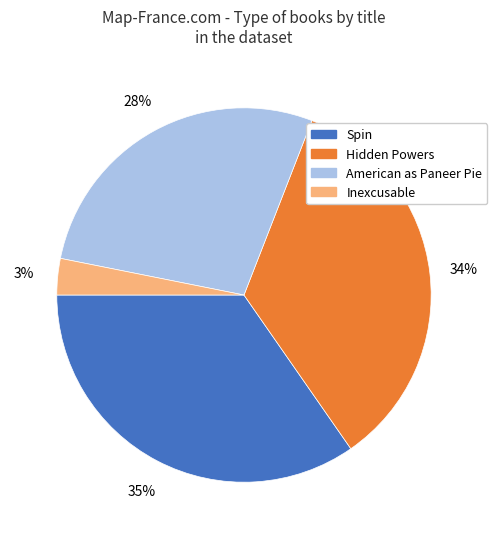

What percentage is the American as Paneer Pie slice, to the nearest percent?

28%